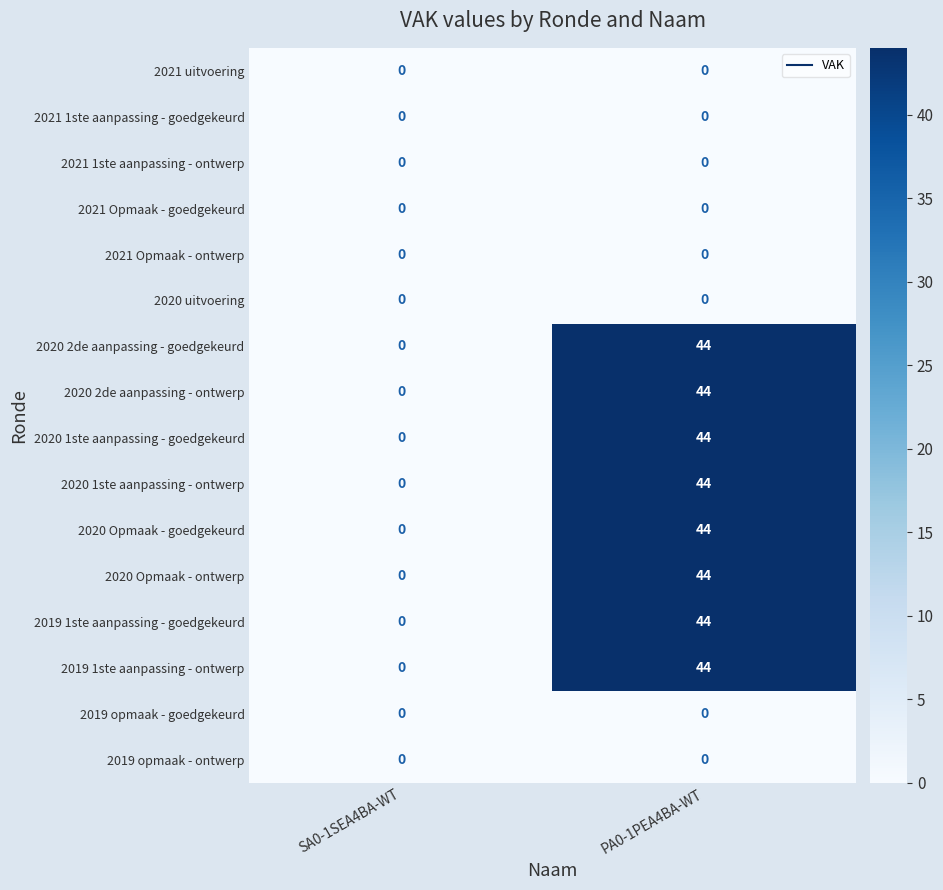

What is the difference between the maximum and minimum values in the 2020 2de aanpassing - ontwerp series?

44